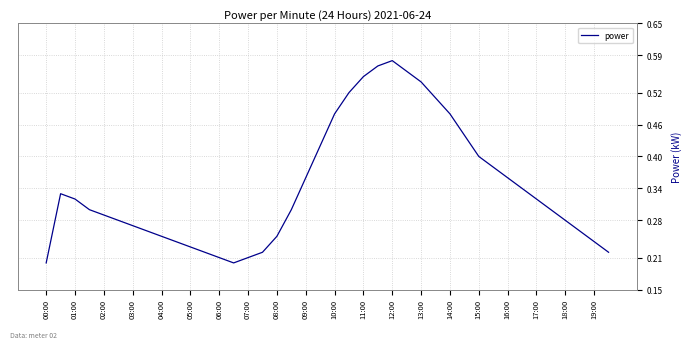

How many values are between 0 and 1?

40